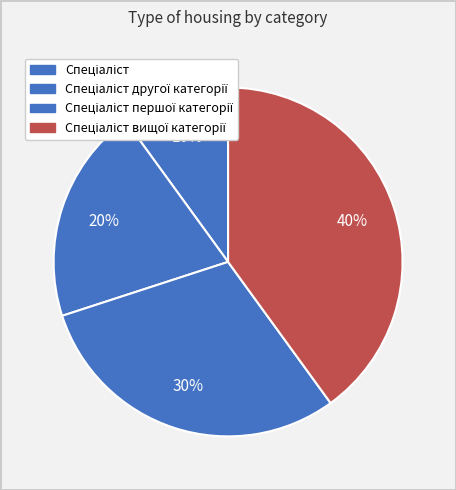

To the nearest percent, what is the difference between the largest and smallest slice percentages?

30%